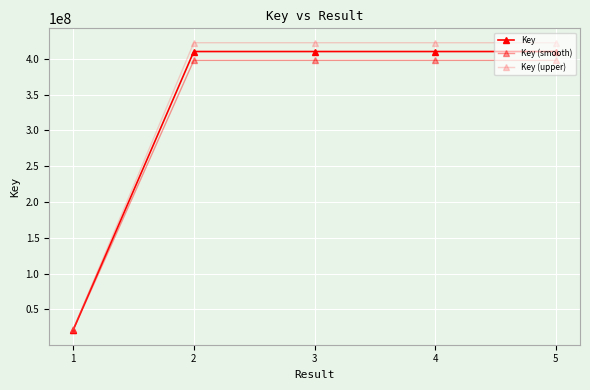

True or false: Key (upper) and Key (smooth) intersect in this chart.

False